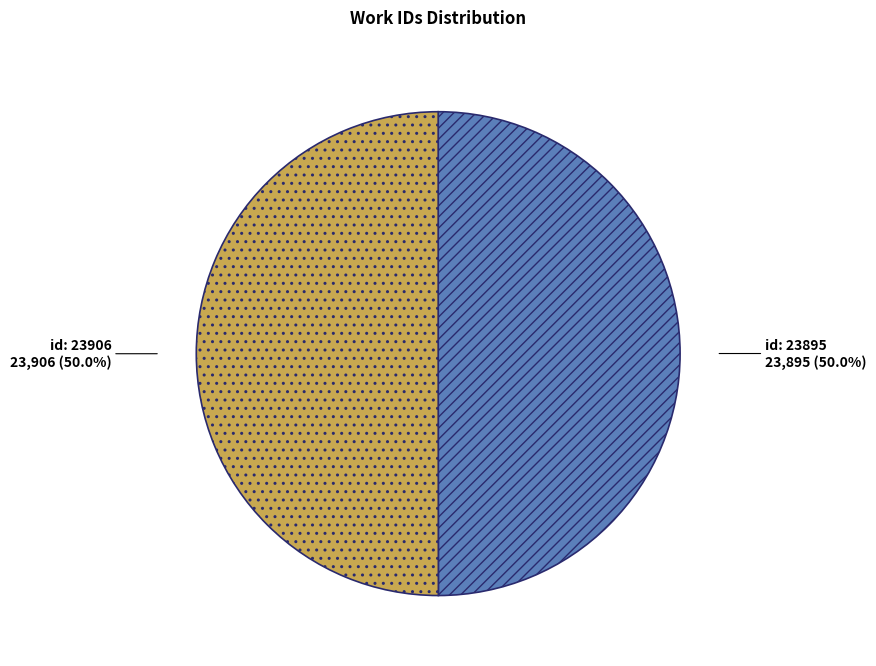

How many slices are in this pie chart?

2